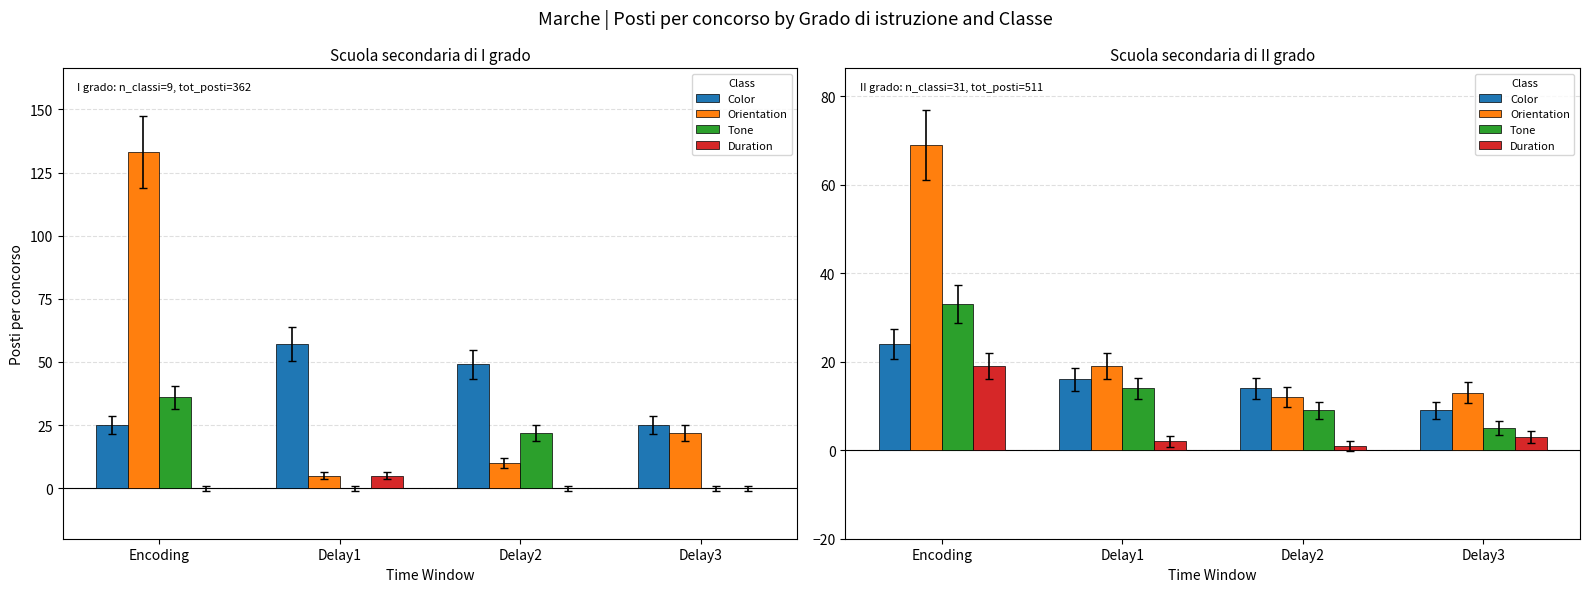

What is the label of the 2nd bar from the left?

Delay1